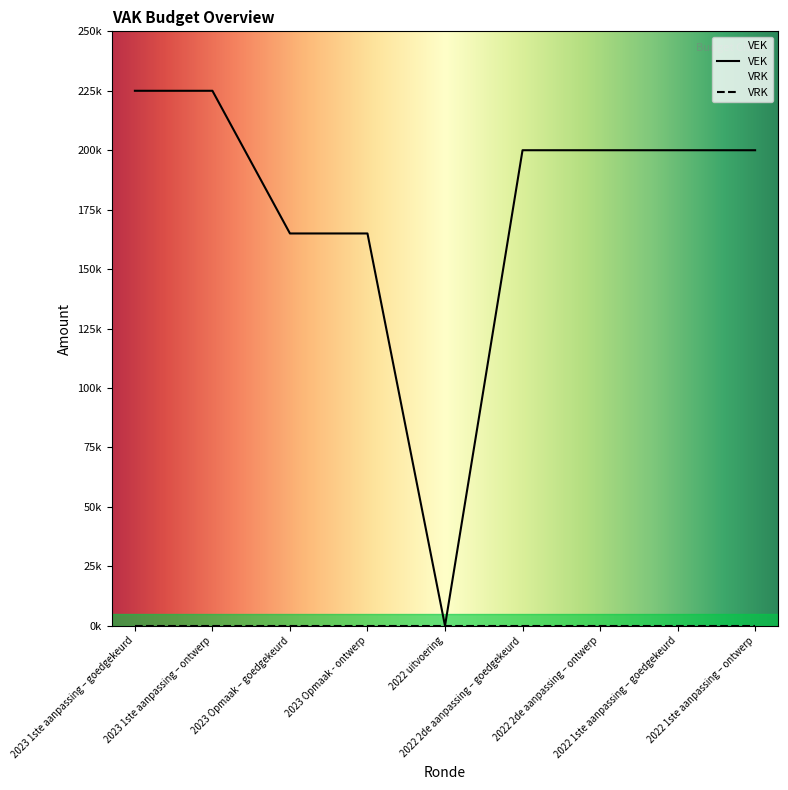

What is the average value?

175556